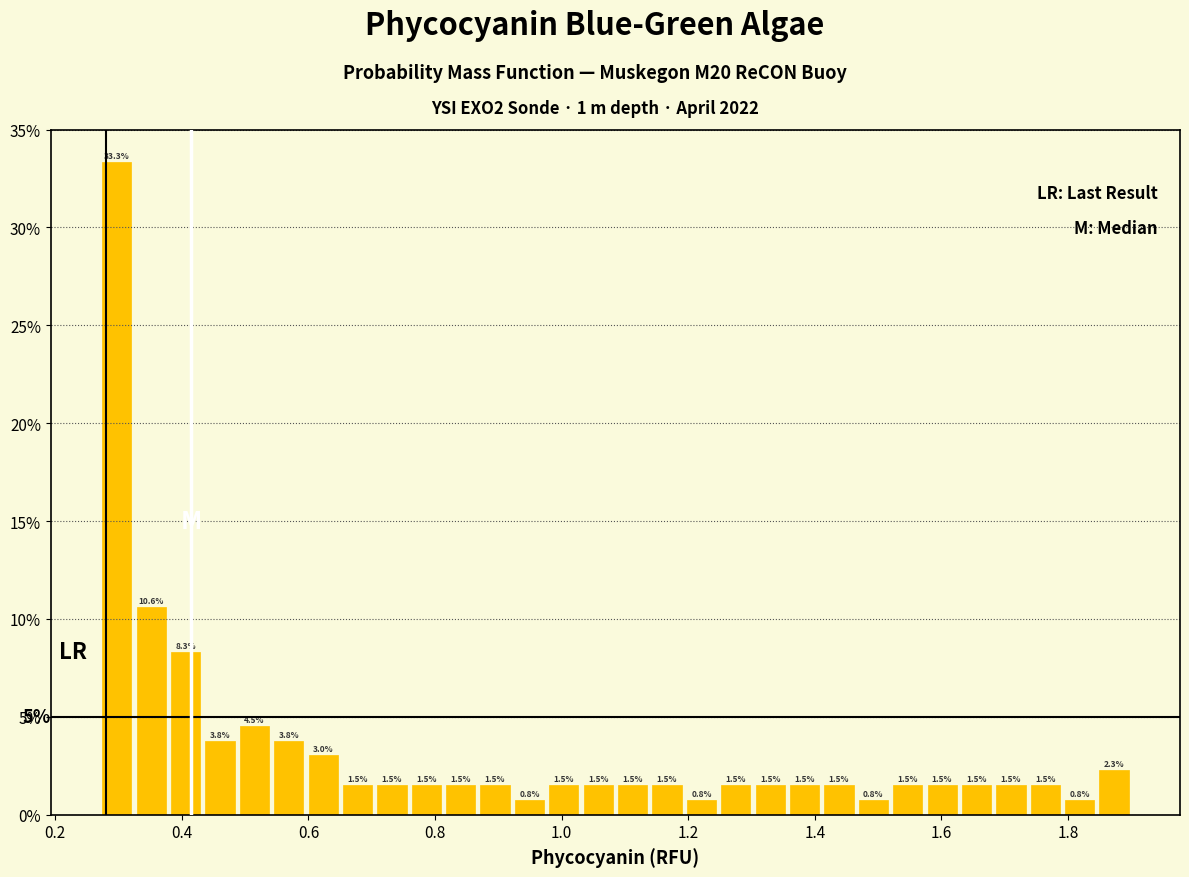

Around what value on the x-axis is the tallest bar? Give the approximate position of its centre, as read against the axis.

0.30